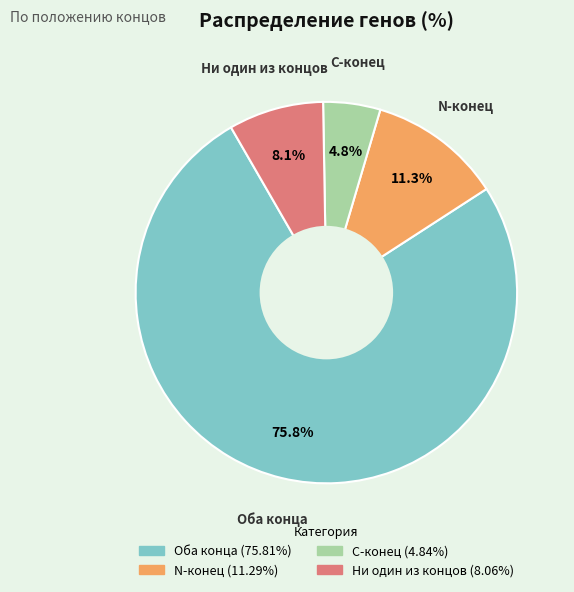

To the nearest percent, what is the combined percentage of N-конец and Ни один из концов?

19%